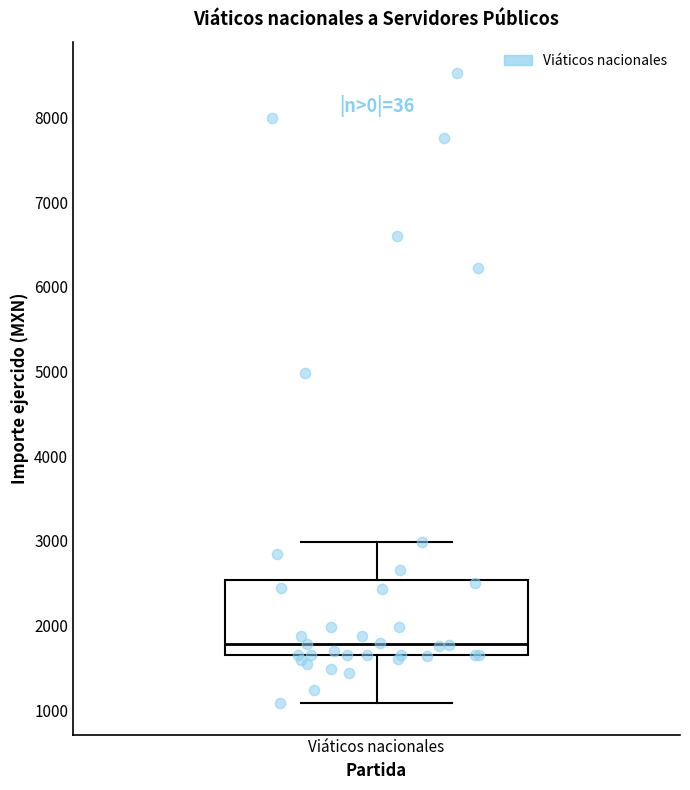

Where does the upper whisker of the box for Viáticos nacionales end on the y-axis? The values are not printed on the chart, so give them approximately, as read against the axis.

3000